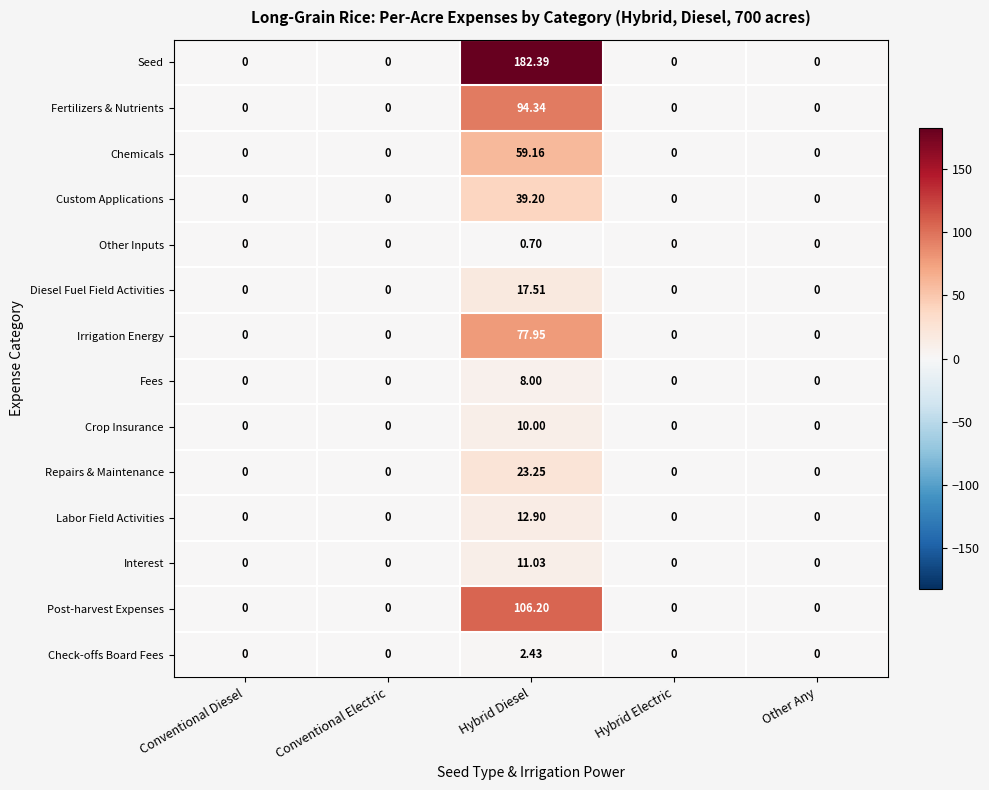

Is the value of Fees at Hybrid Diesel greater than the value of Crop Insurance at Other Any?

Yes